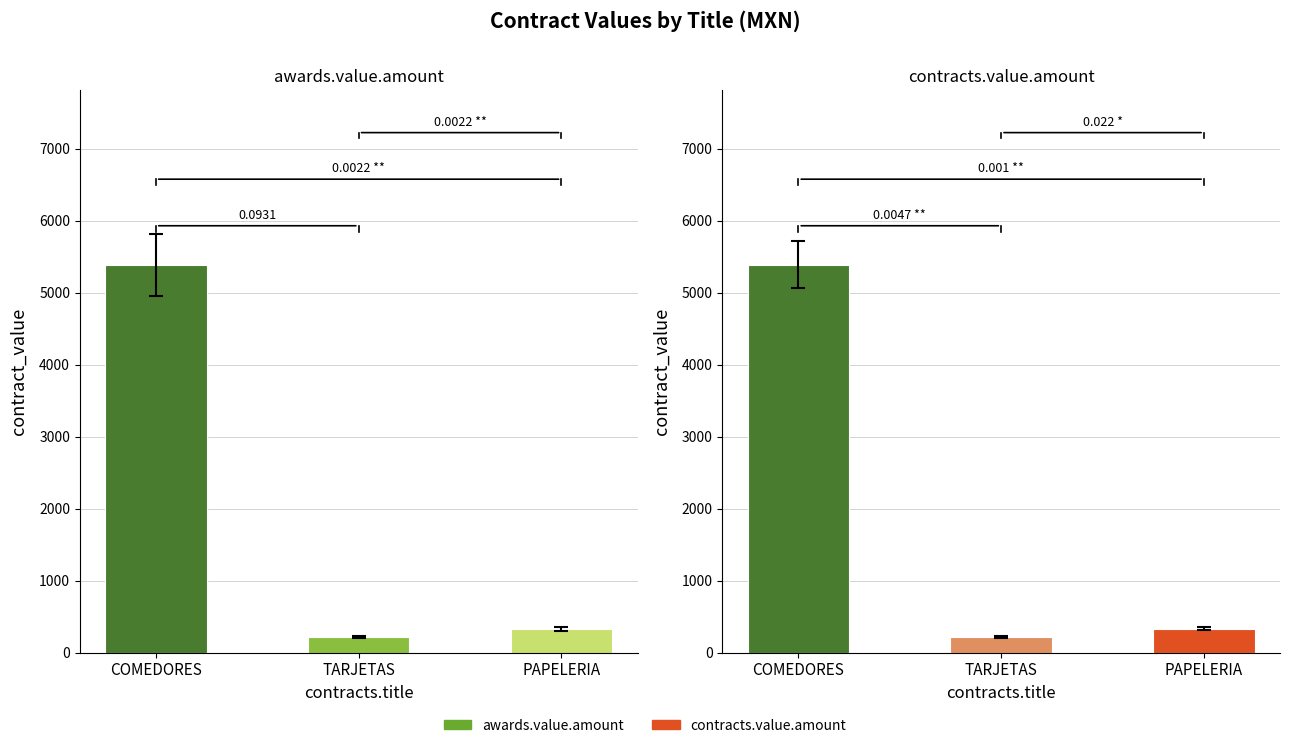

Reading right to left, what are all the values shown in this chart?

awards.value.amount: PAPELERIA=330.0	TARJETAS=220.0	COMEDORES=5391.3
contracts.value.amount: PAPELERIA=330.0	TARJETAS=220.0	COMEDORES=5391.3